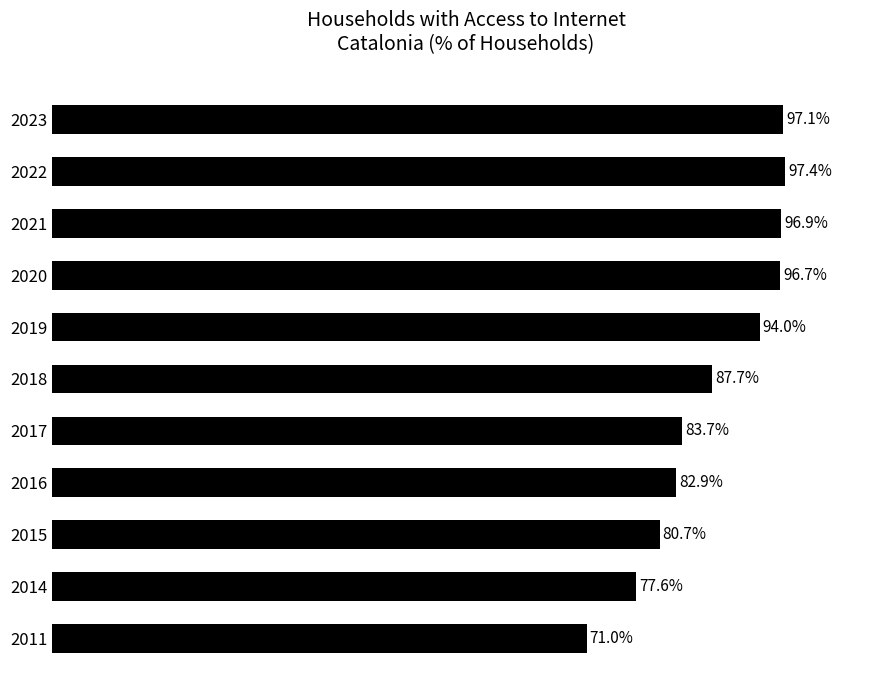

Rank the categories by value from highest to lowest.

2022, 2023, 2021, 2020, 2019, 2018, 2017, 2016, 2015, 2014, 2011